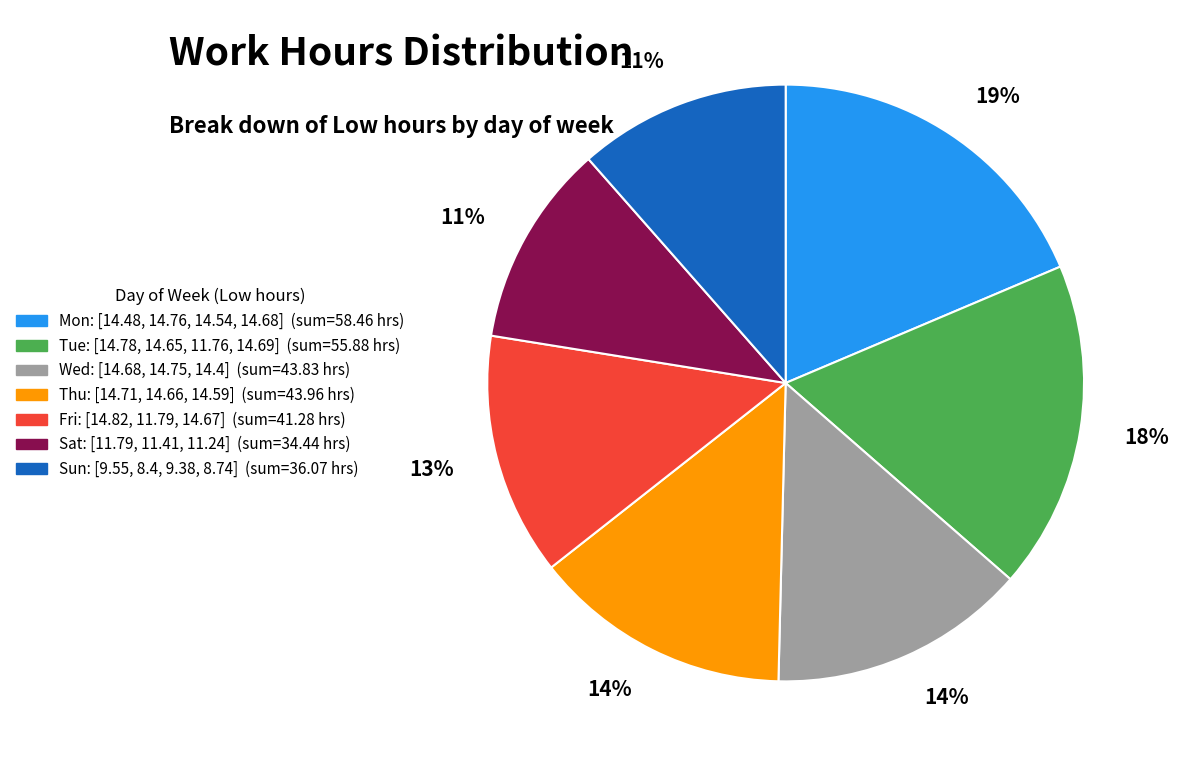

To the nearest percent, what is the average slice percentage?

14%